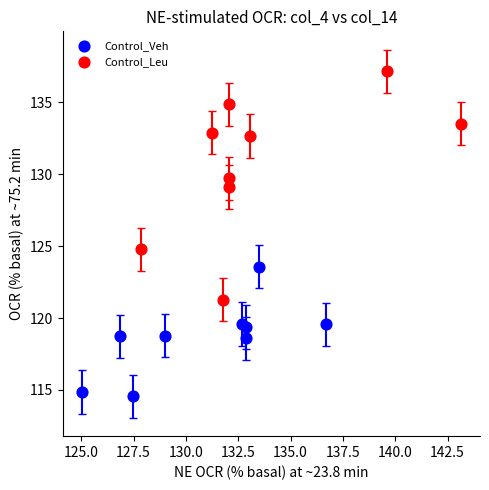

What are all the series names shown in the legend?

Control_Veh, Control_Leu